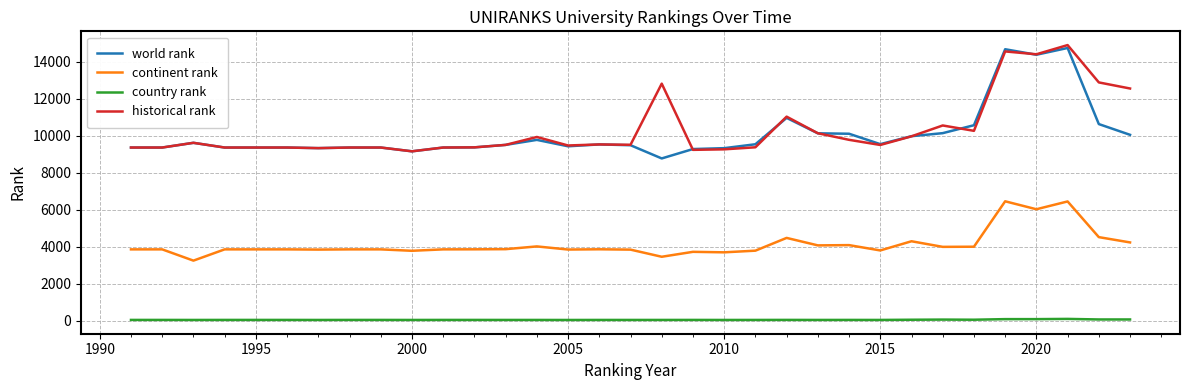

True or false: country rank and historical rank intersect in this chart.

False